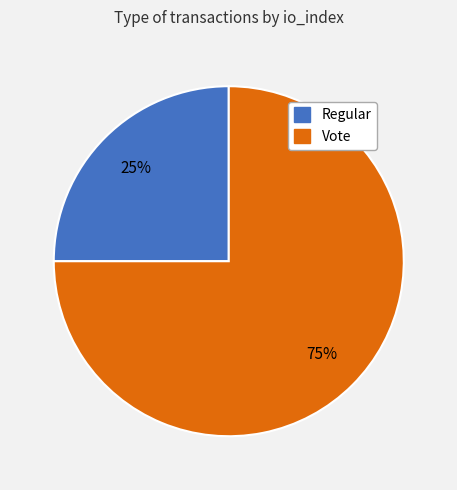

True or false: Vote accounts for 75% of the total.

True